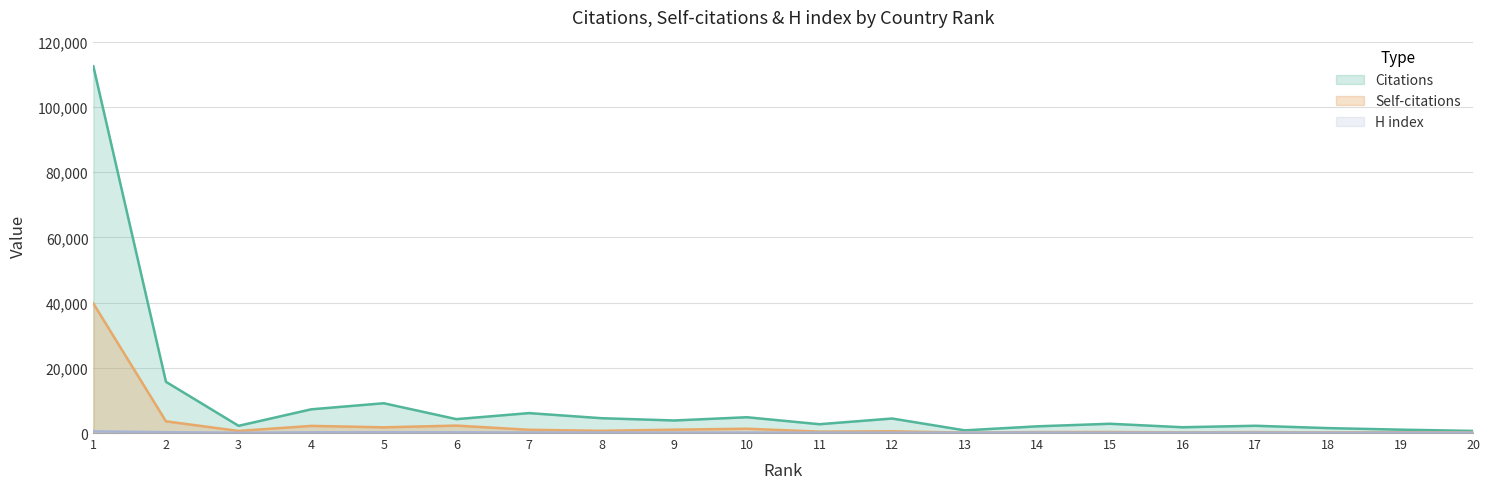

True or false: Citations has a value of 8041 at 10.

False